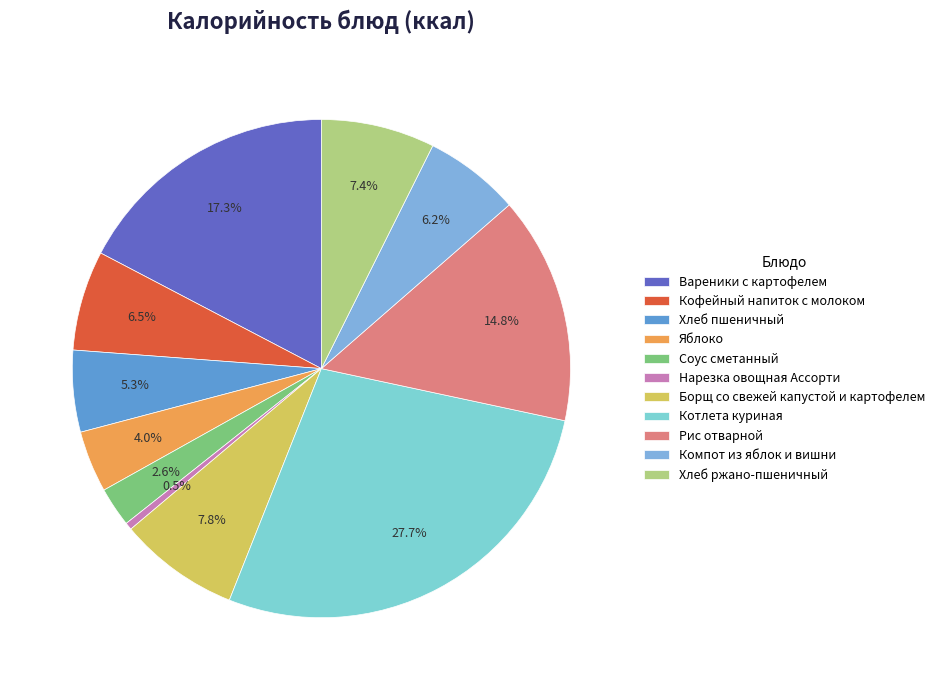

What percentage do Компот из яблок и вишни and Хлеб пшеничный together represent?

11.5%